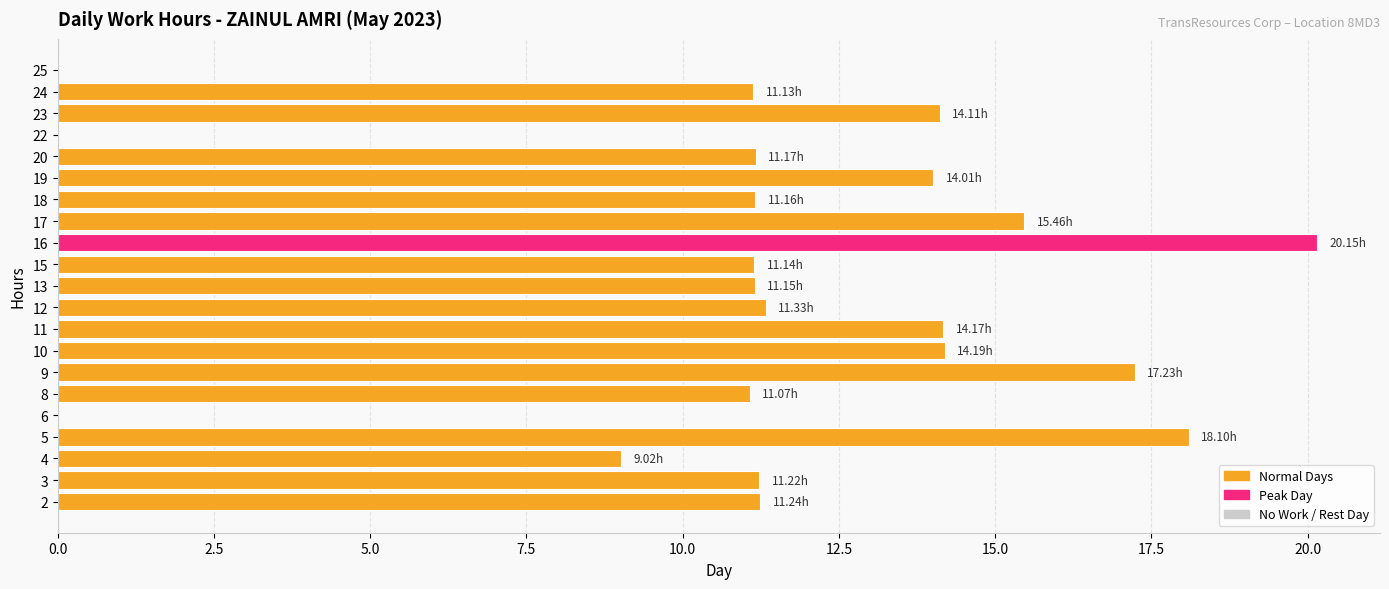

Which label corresponds to the largest value in the chart?

16